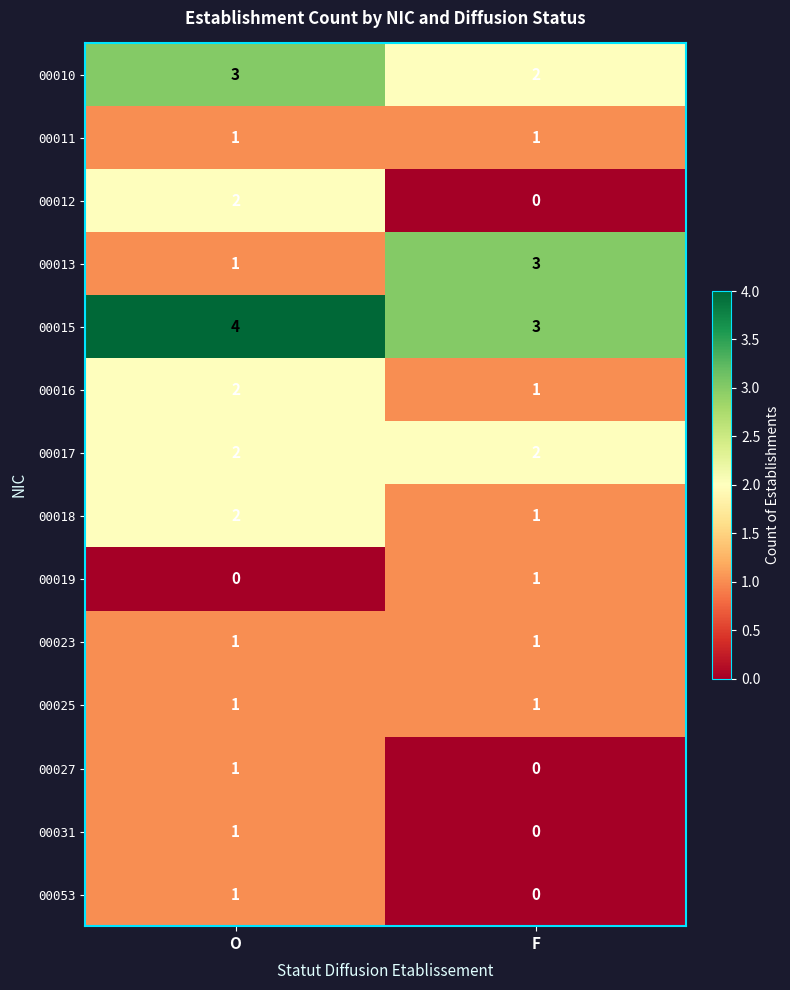

List the labels in order of 00012 value, largest first.

O, F